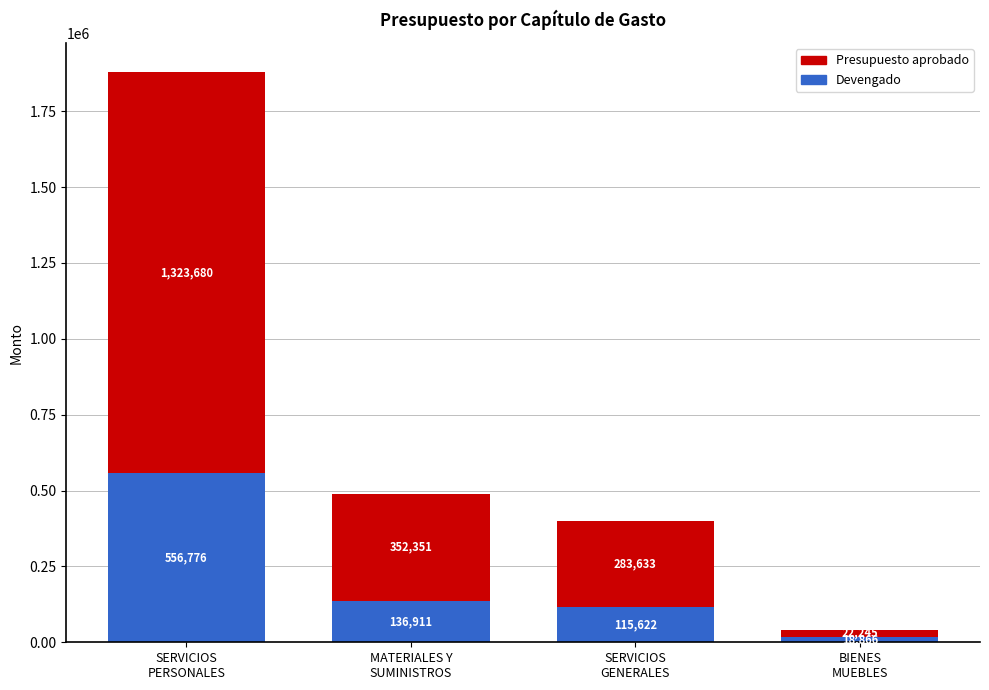

What is the lowest value of the Devengado series?

18866.7